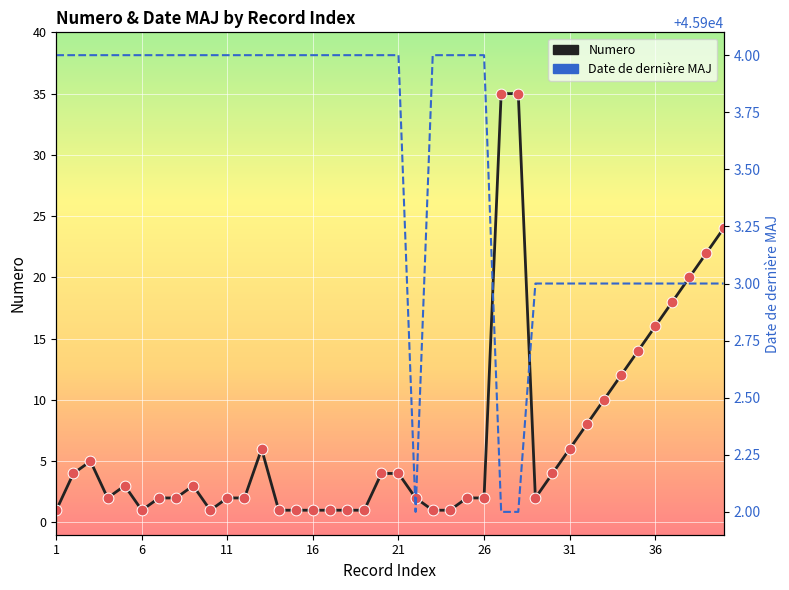

Which series has the largest Y range (max minus min)?

Numero